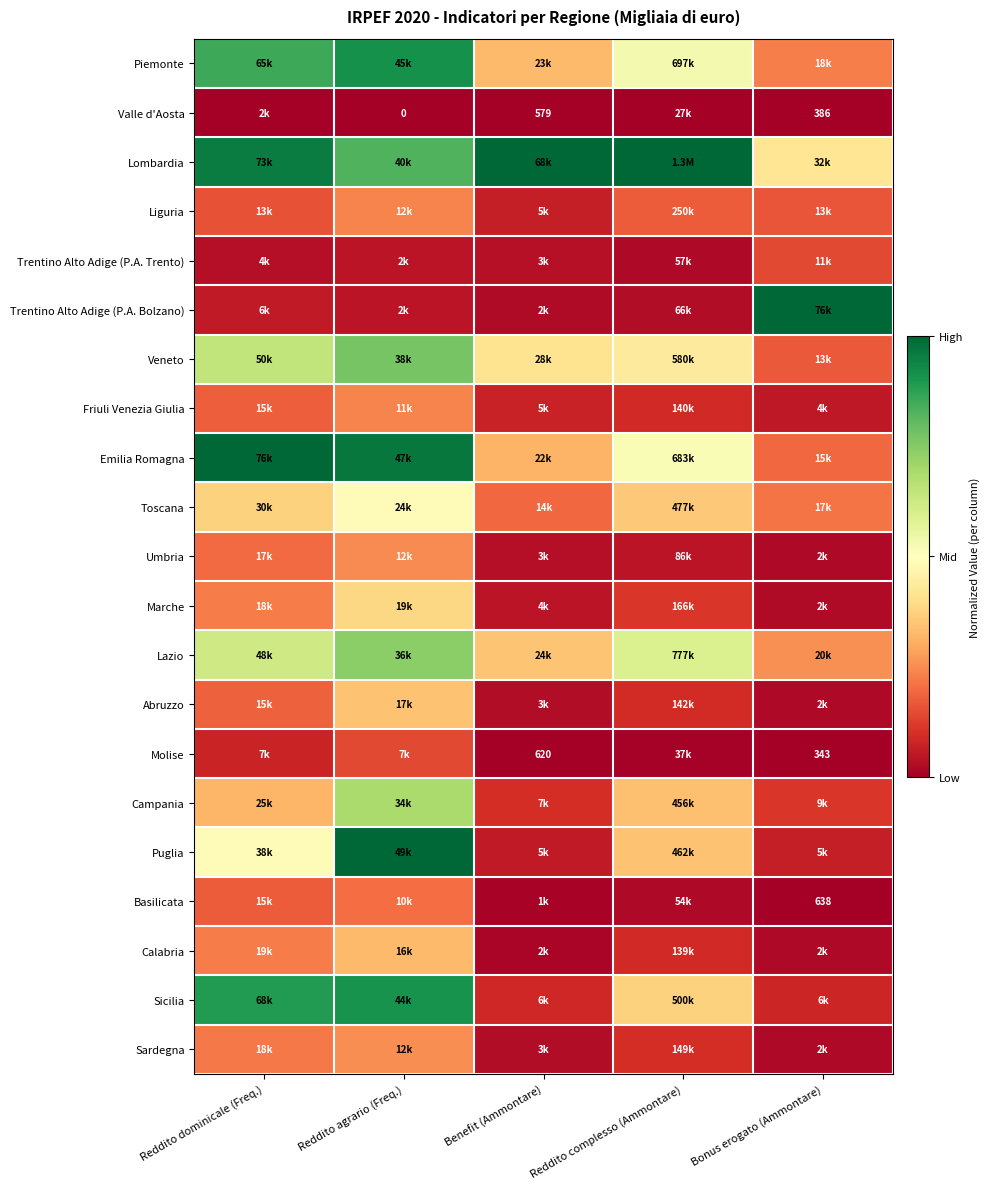

Where is Liguria nearest to the value 0?

Benefit (Ammontare)